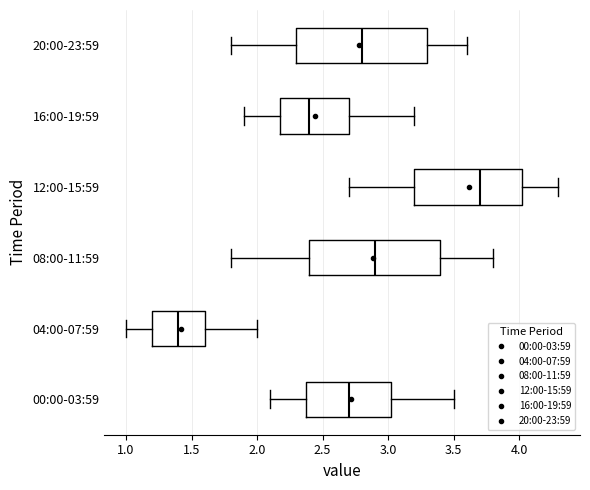

Which box has the furthest to the left median line?

04:00-07:59